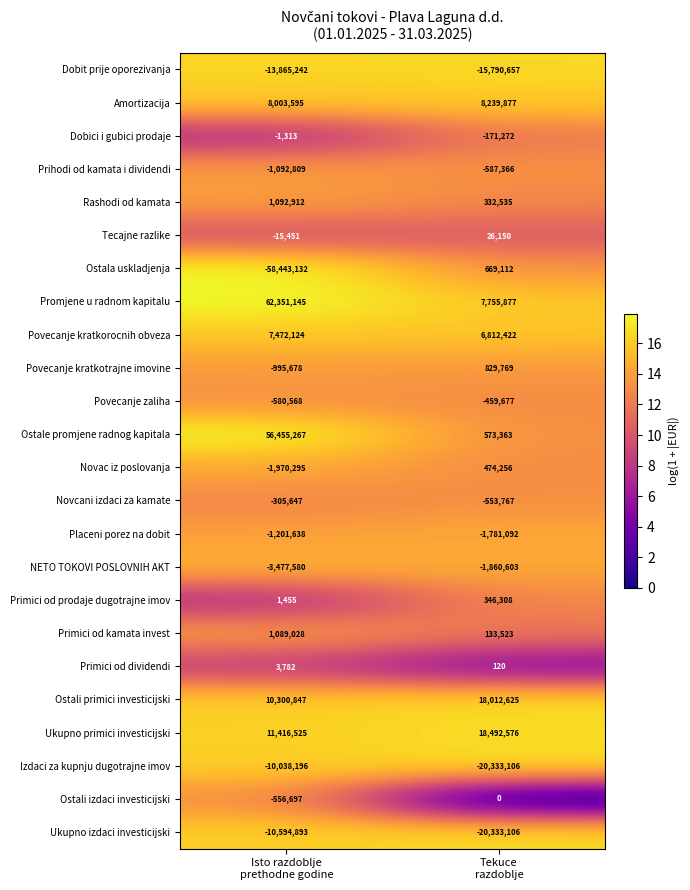

What is the smallest value displayed?

-58443132